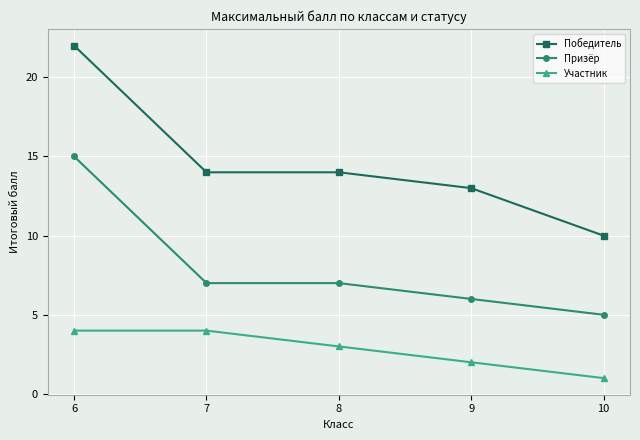

True or false: Призёр and Участник intersect in this chart.

False